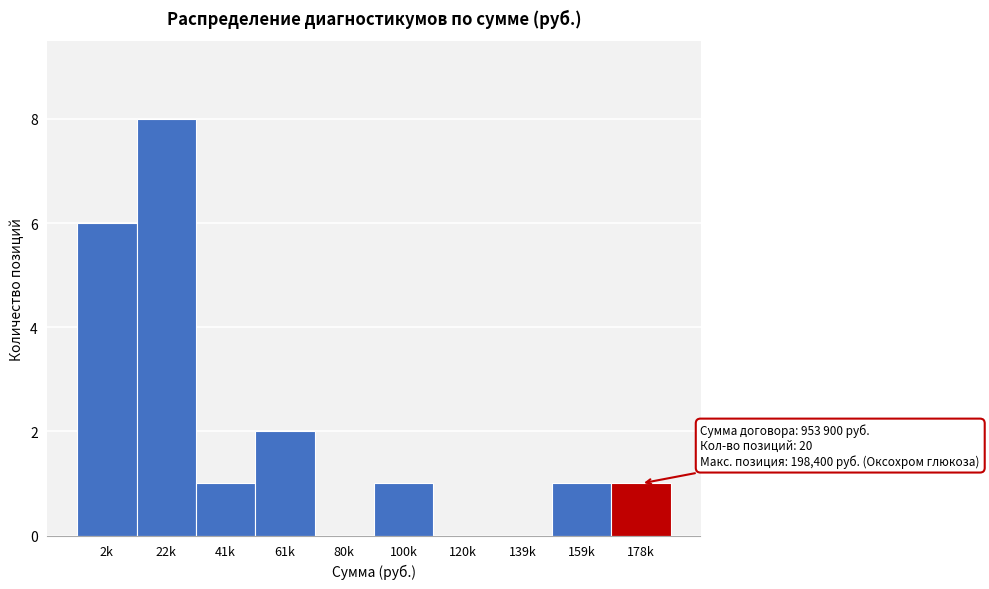

Reading left to right, list all the values displayed in this chart.

2k=6	22k=8	41k=1	61k=2	80k=0	100k=1	120k=0	139k=0	159k=1	178k=1